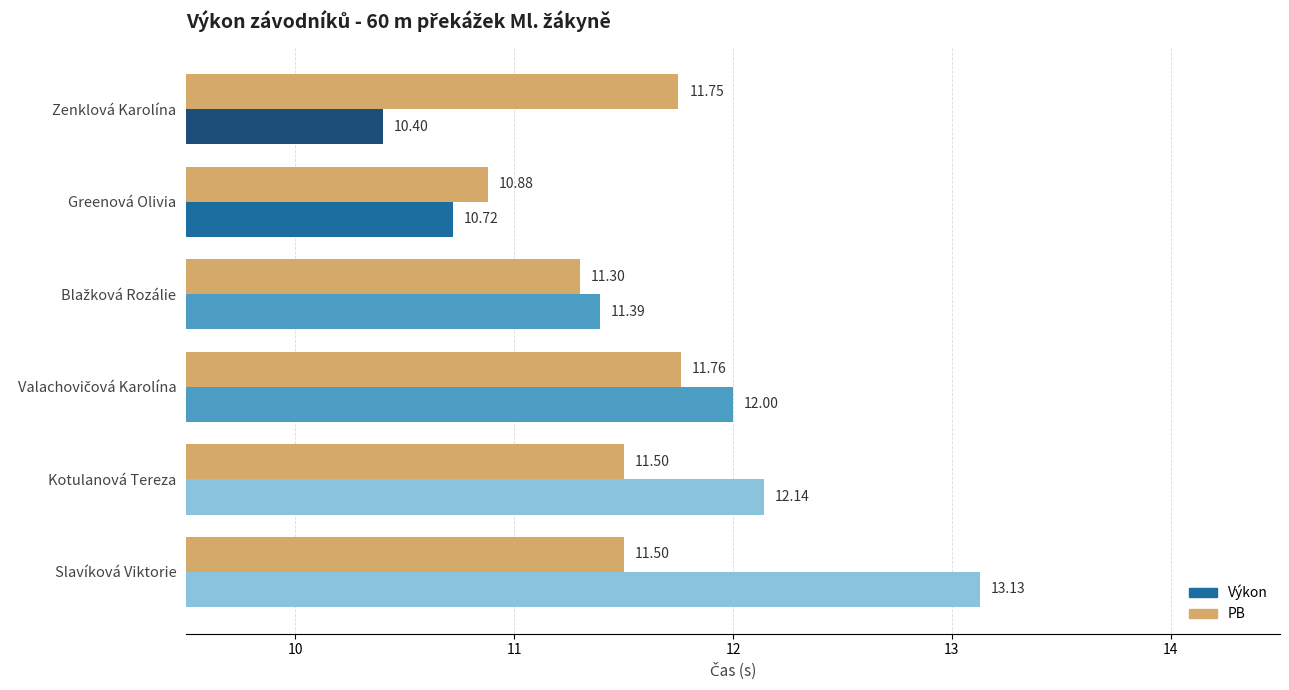

Rank the series by their maximum value, from lowest to highest.

PB, Výkon